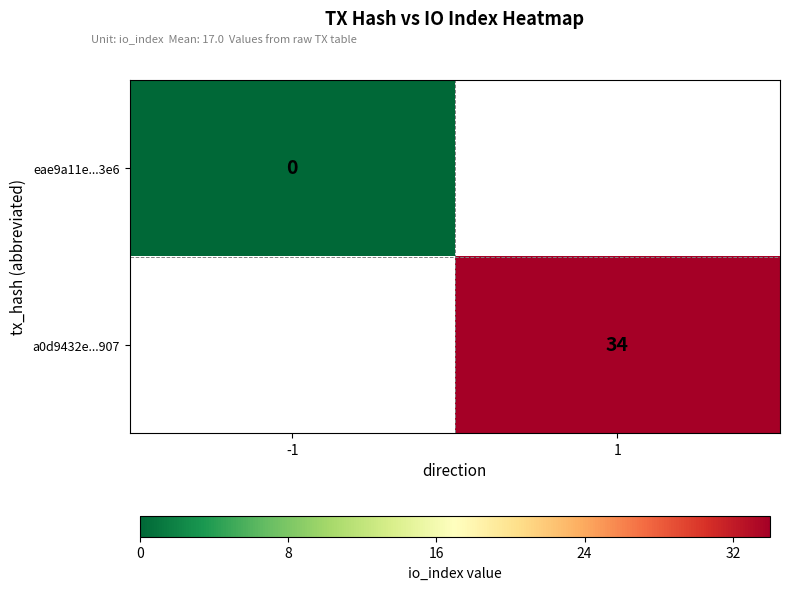

The value of a0d9432e...907 at 1 is 48. True or false?

False